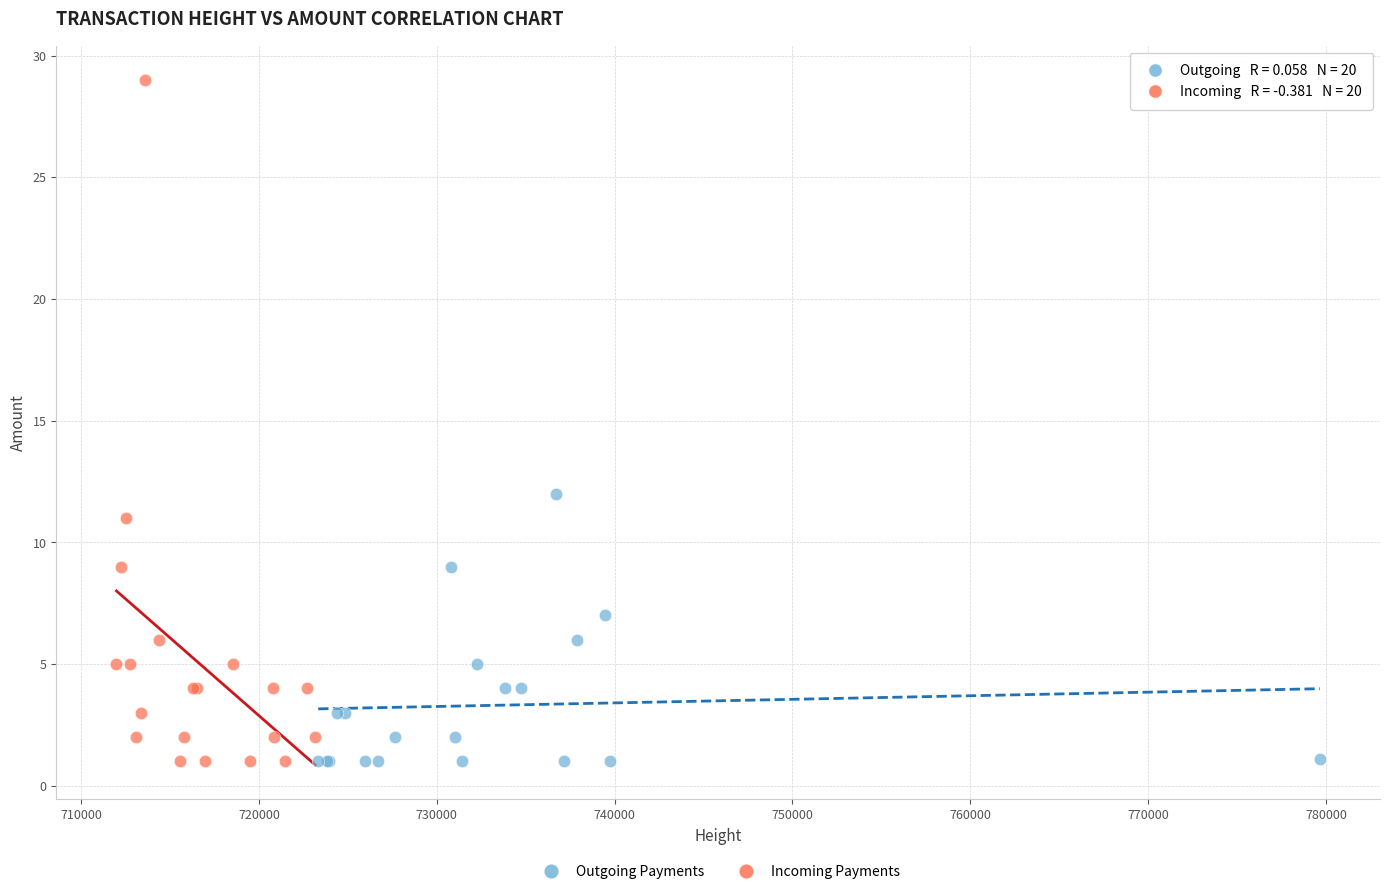

Which series has the largest Y range (max minus min)?

Incoming Payments